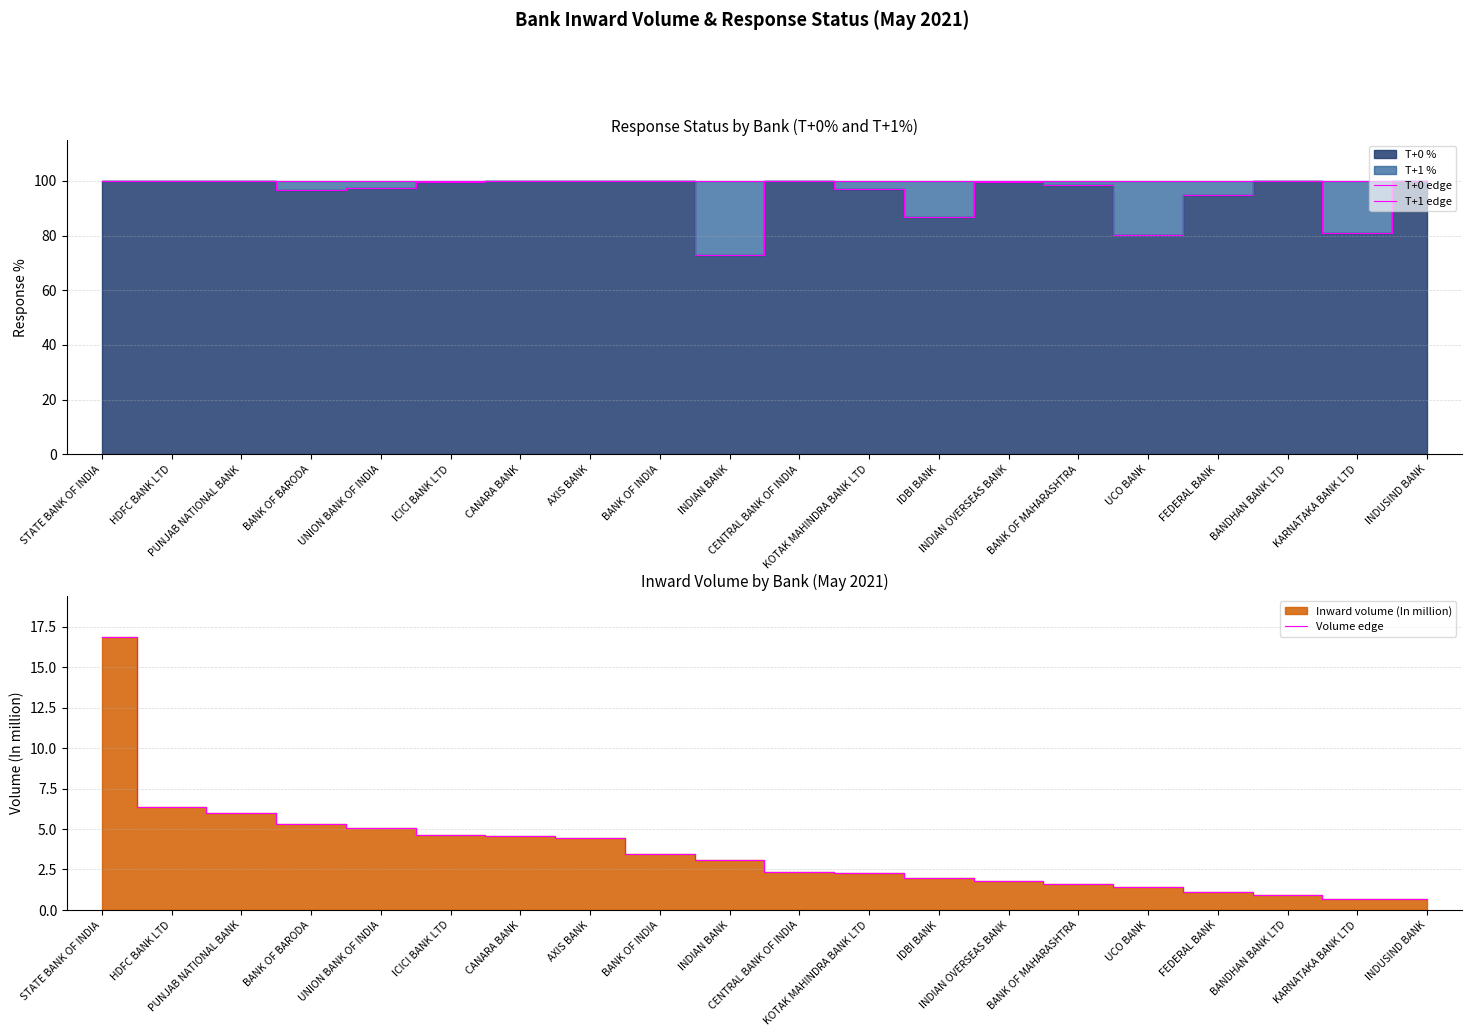

What is the label of the 4th point from the left?

BANK OF BARODA